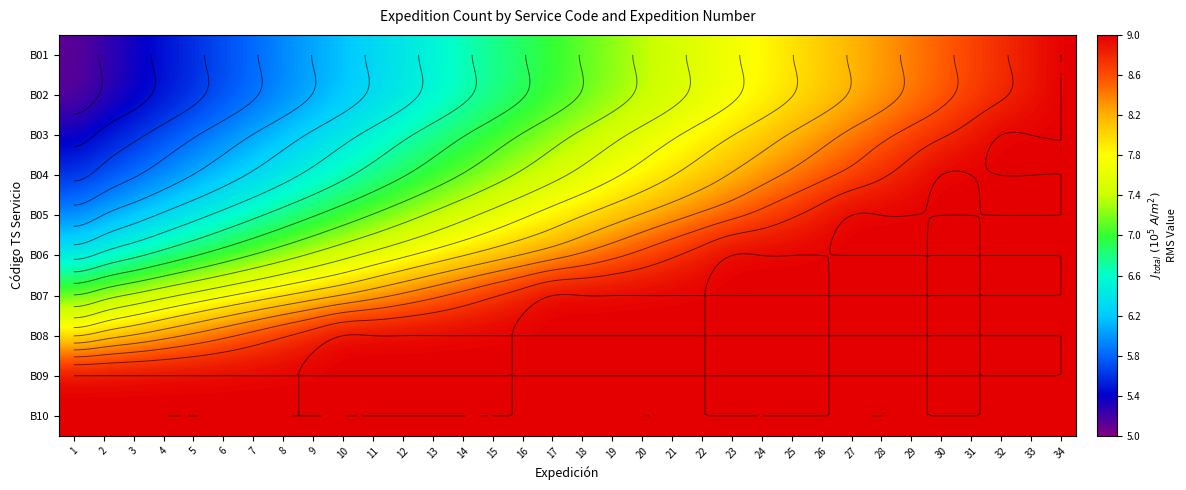

What is the total value across all series at 33?

89.8